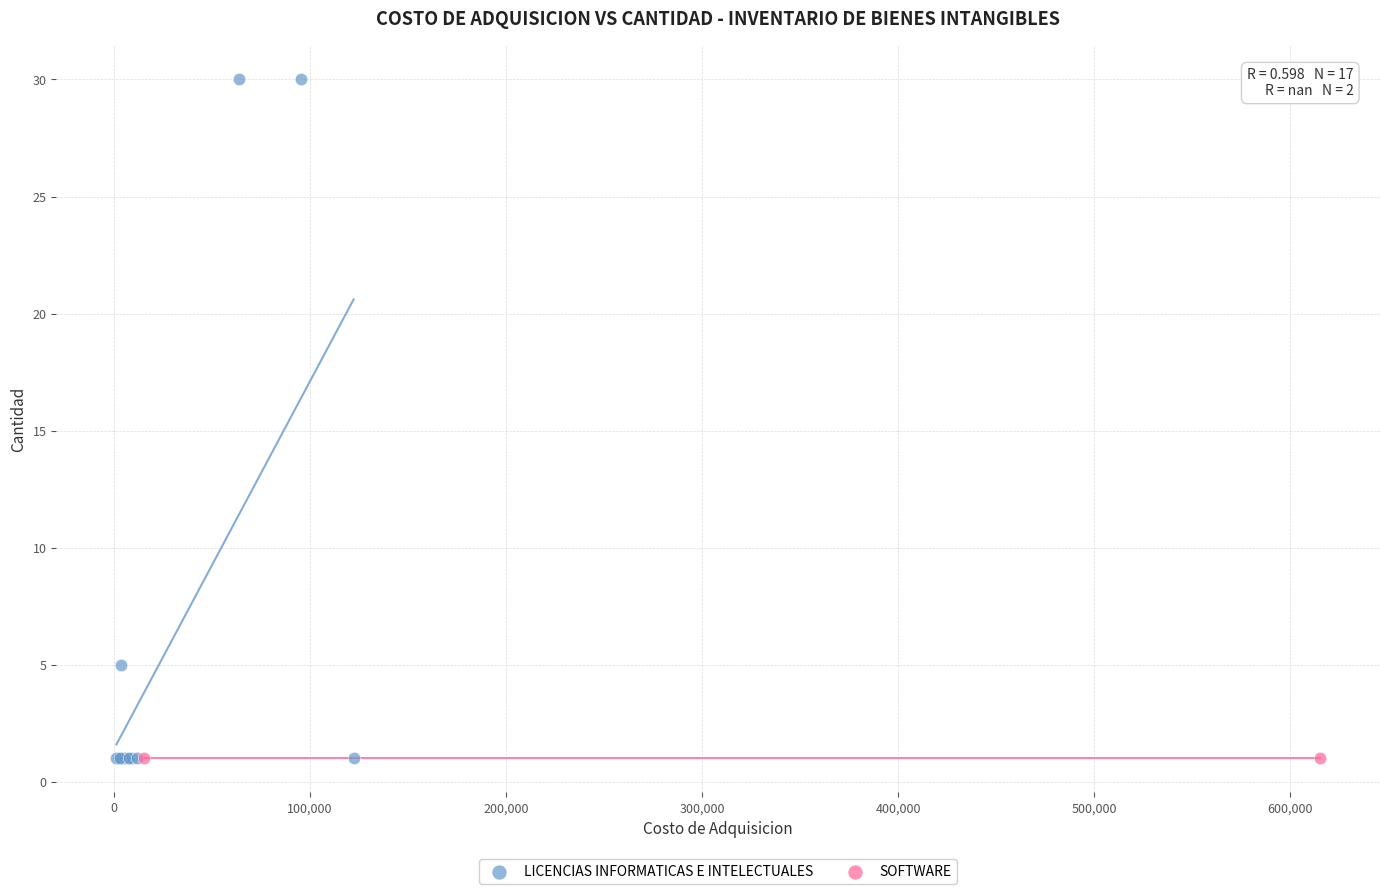

What are all the series names shown in the legend?

LICENCIAS INFORMATICAS E INTELECTUALES, SOFTWARE